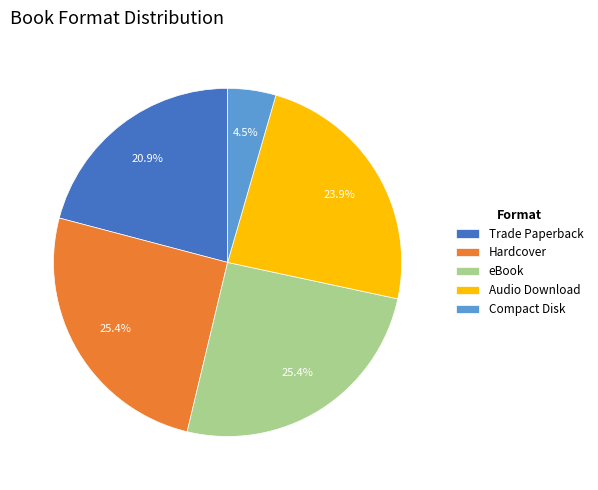

Approximately how many times larger is the value at Trade Paperback compared to eBook?

0.8